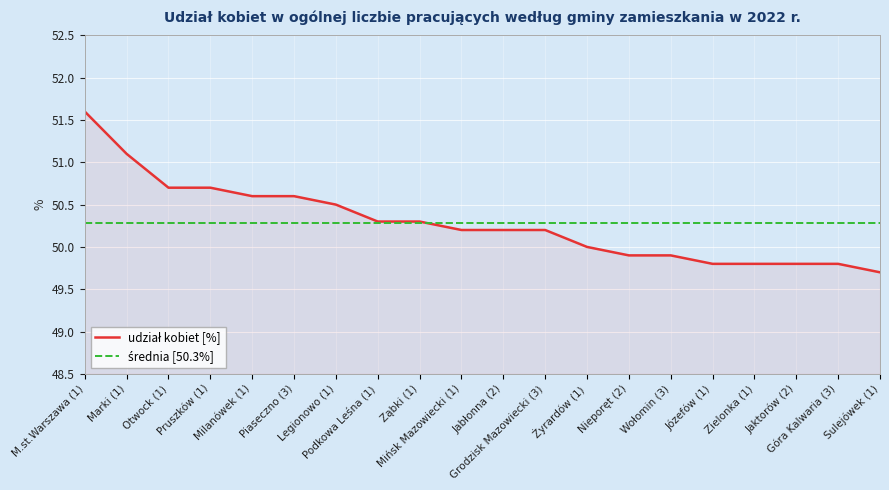

What is the minimum value shown in the chart?

49.7